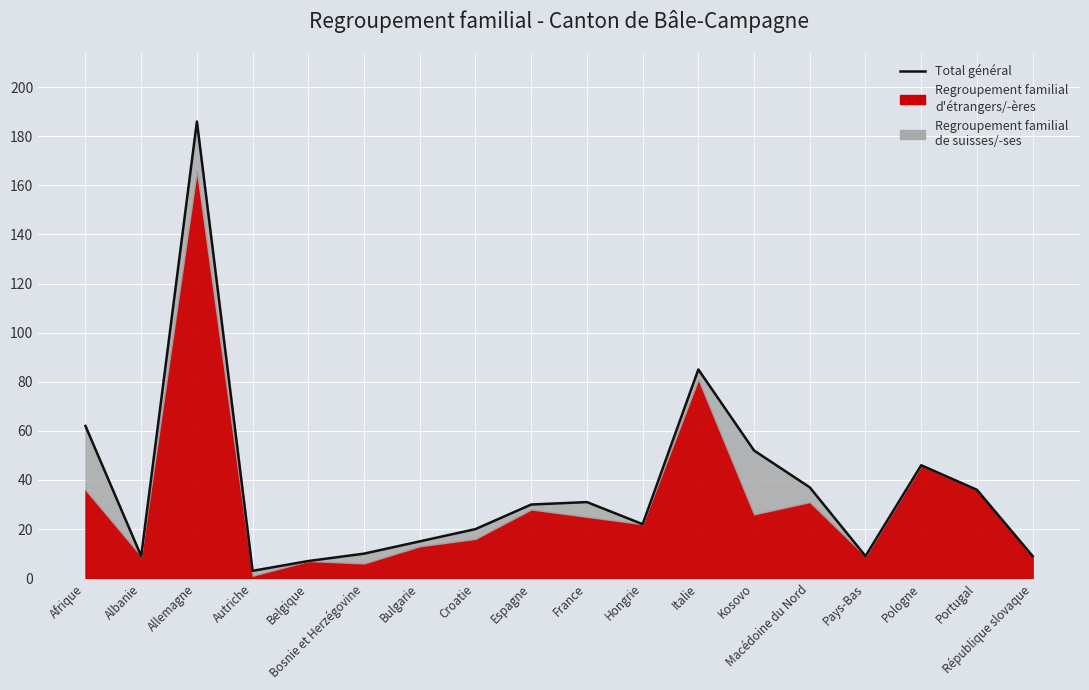

The chart shows a value of 62 at Afrique. True or false?

True